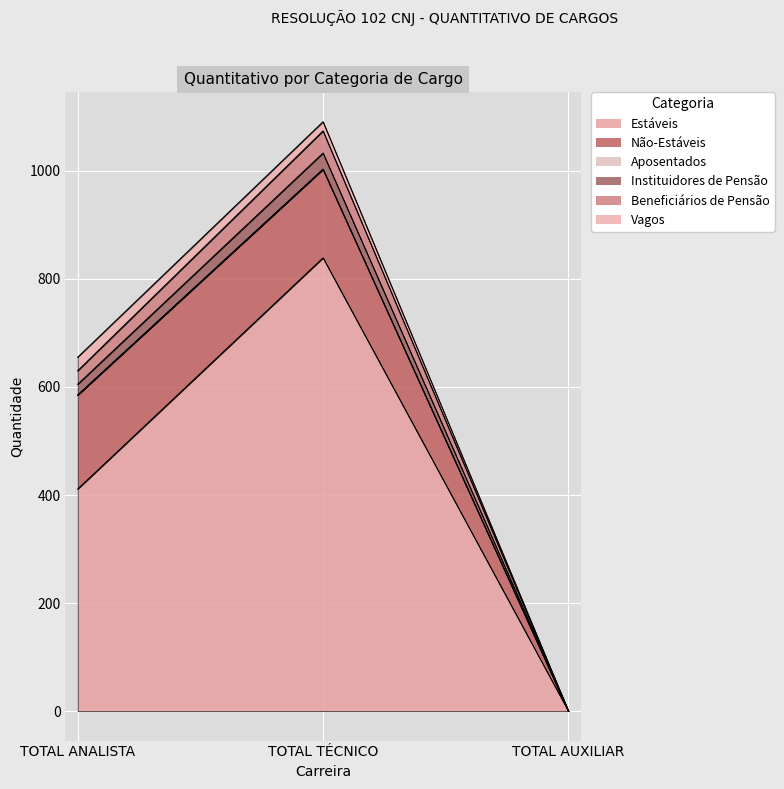

What is the difference between the Estáveis values at TOTAL ANALISTA and TOTAL AUXILIAR?

411